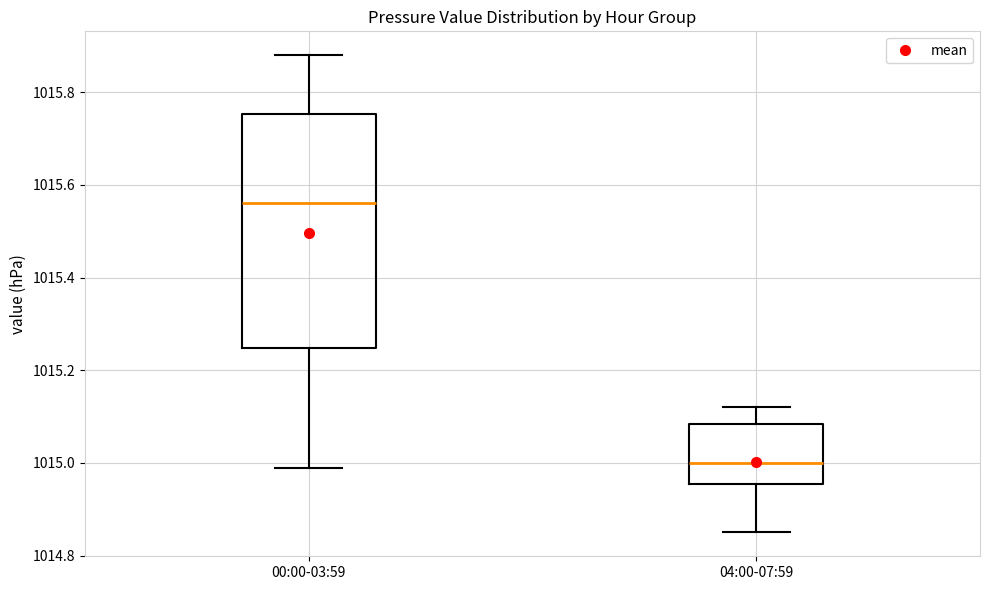

Which box's median line is the highest?

00:00-03:59